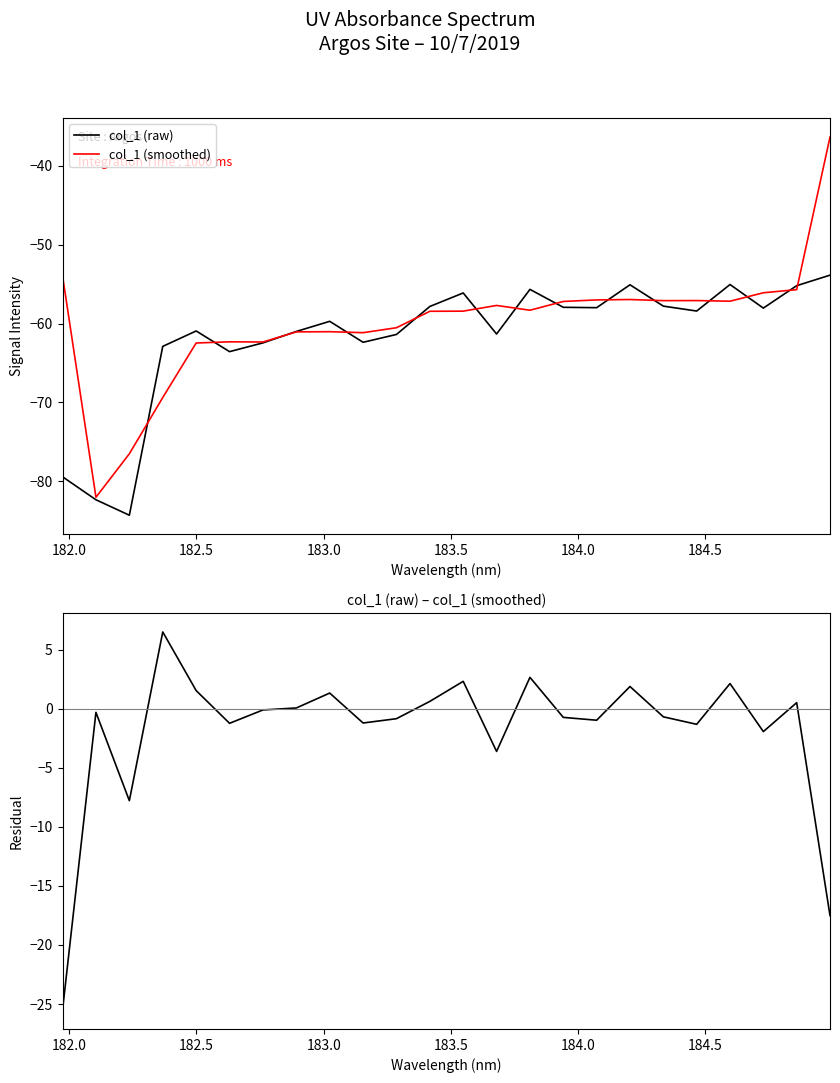

Which series has the largest total across all categories?

raw - smoothed